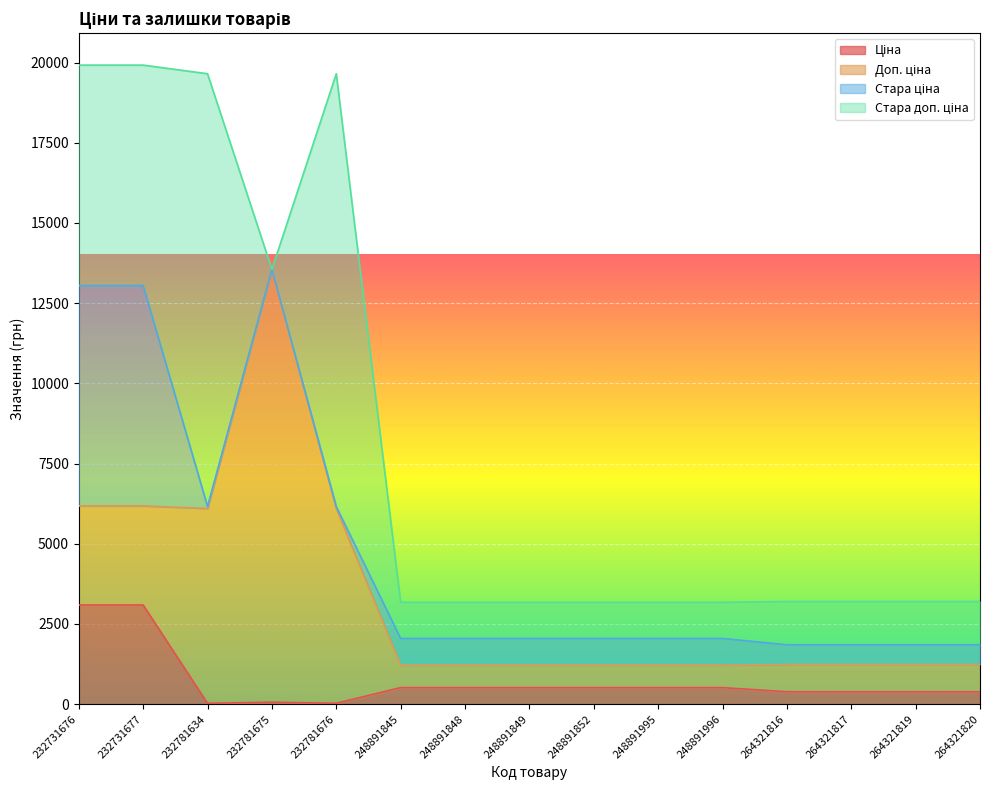

The Доп. ціна series shows 990.8 at 248891996. True or false?

False